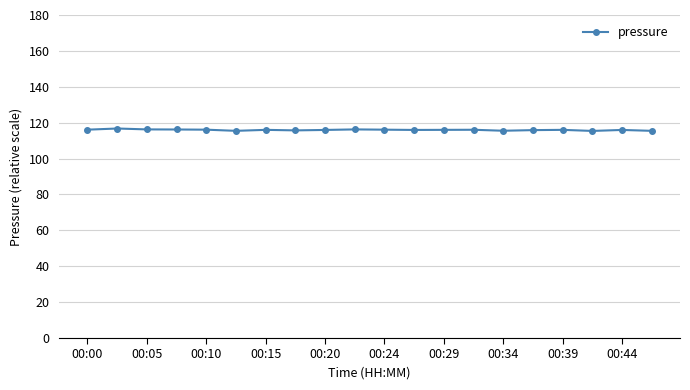

True or false: there are more than 2 points higher than both neighbors.

True